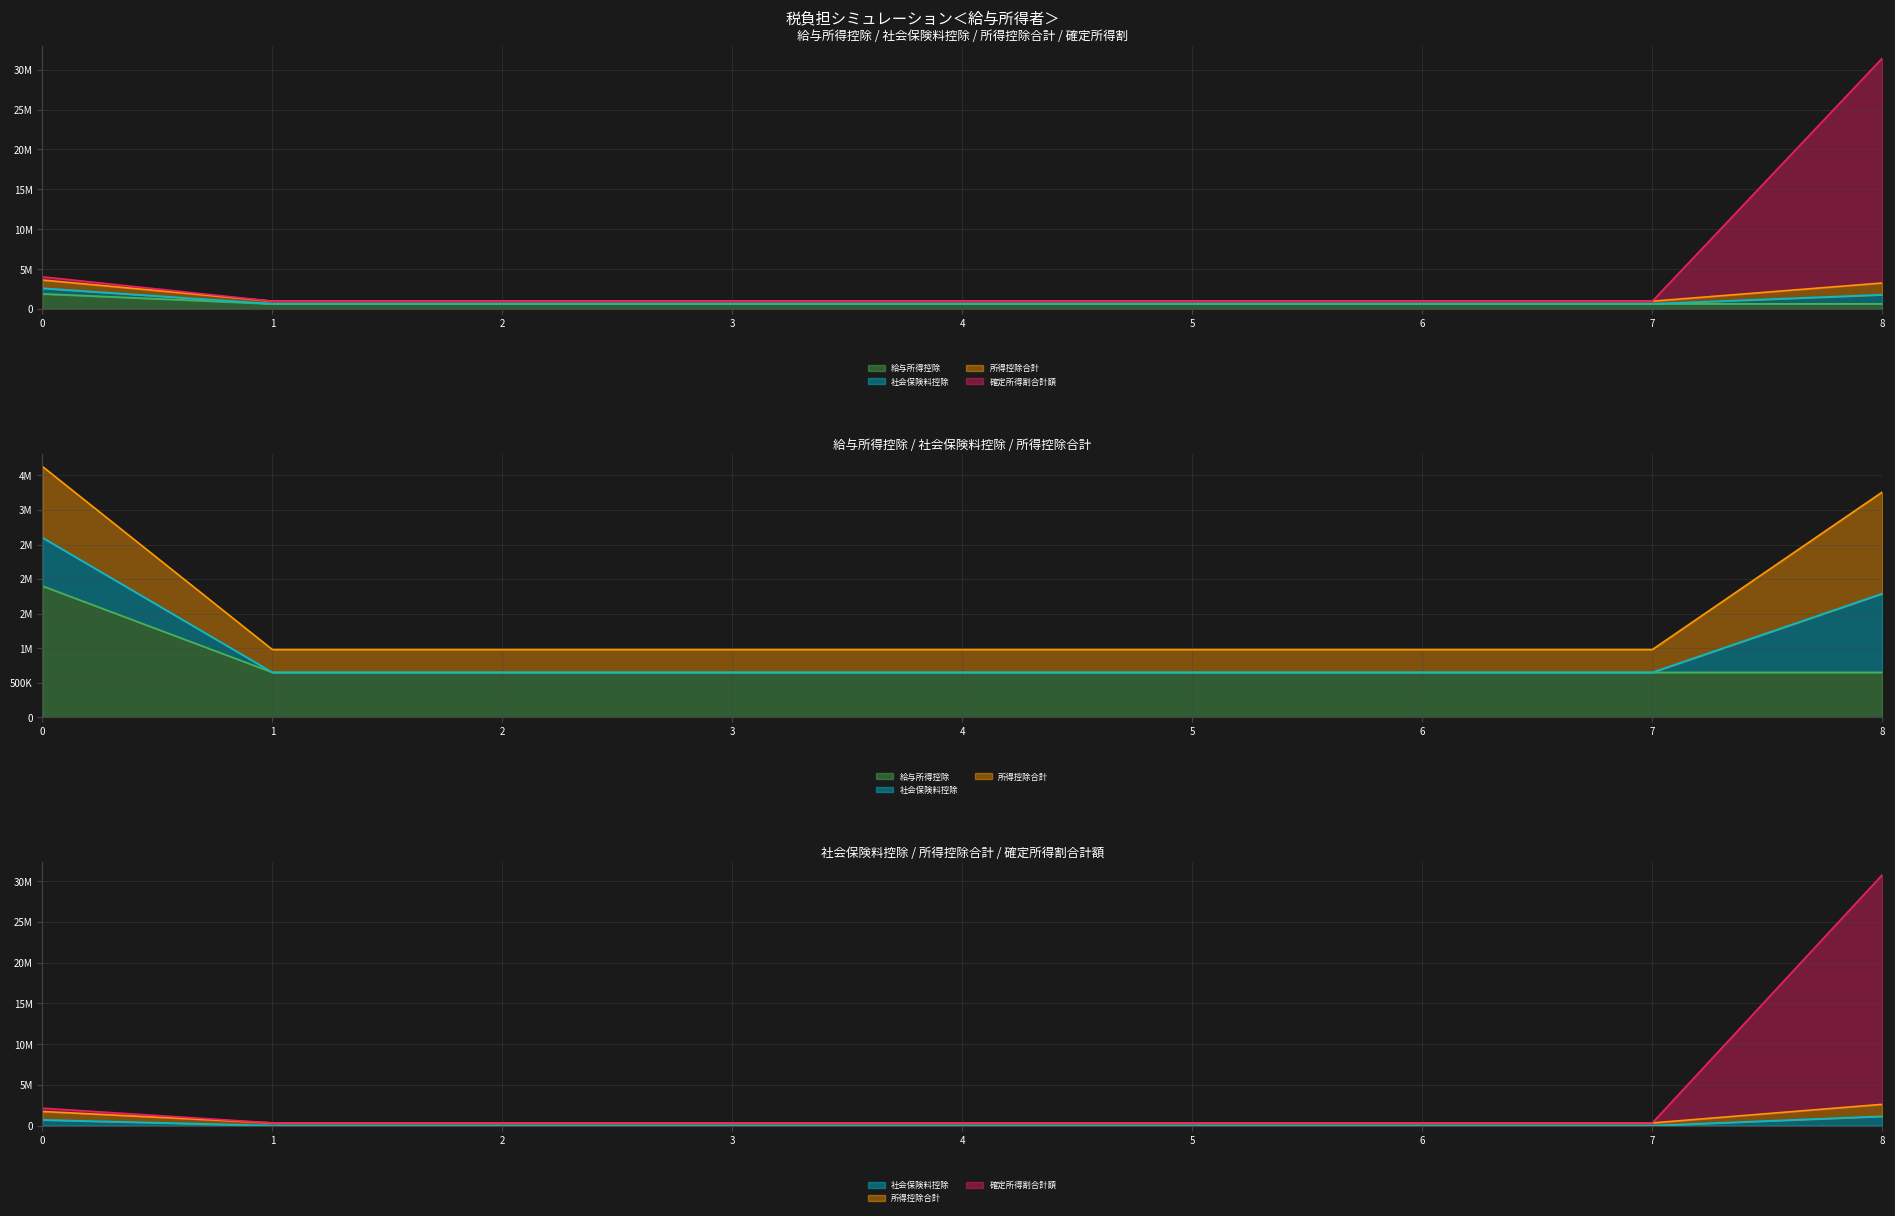

True or false: 確定所得割合計額 and 社会保険料控除 cross at least once.

False